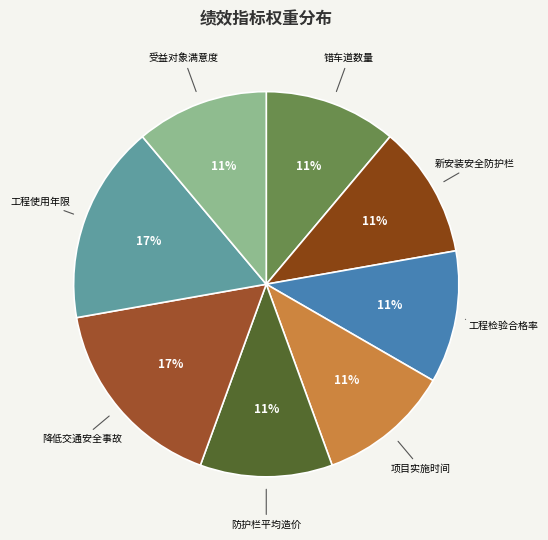

Is there a majority slice in this chart?

No